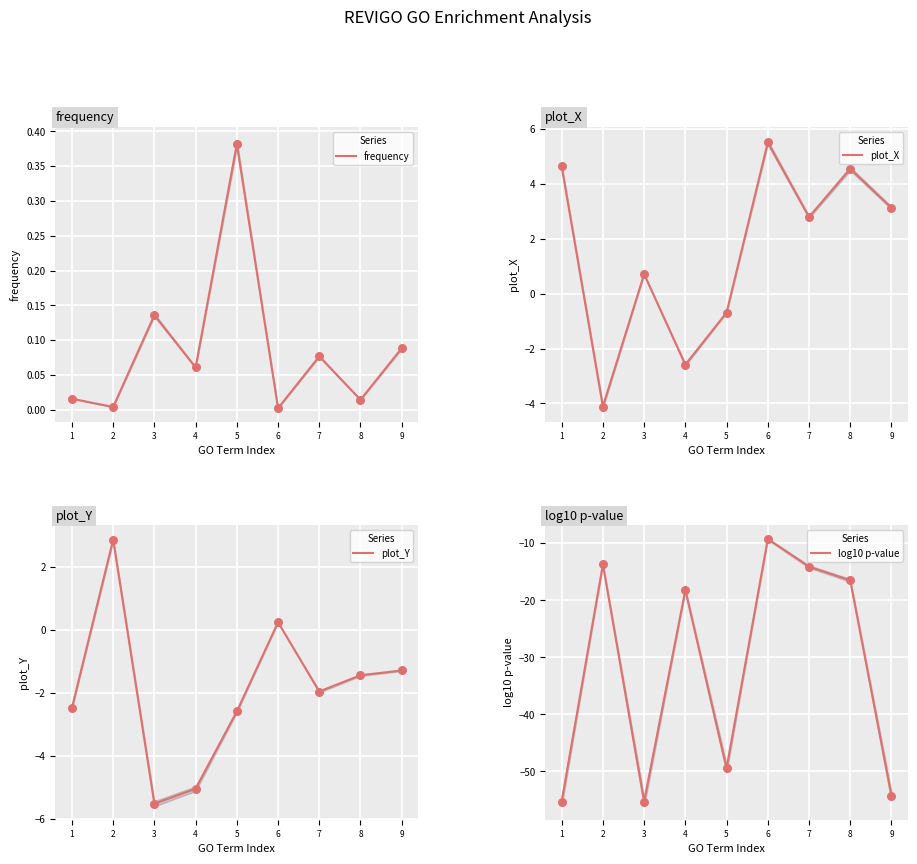

Which series has the largest total across all categories?

plot_X